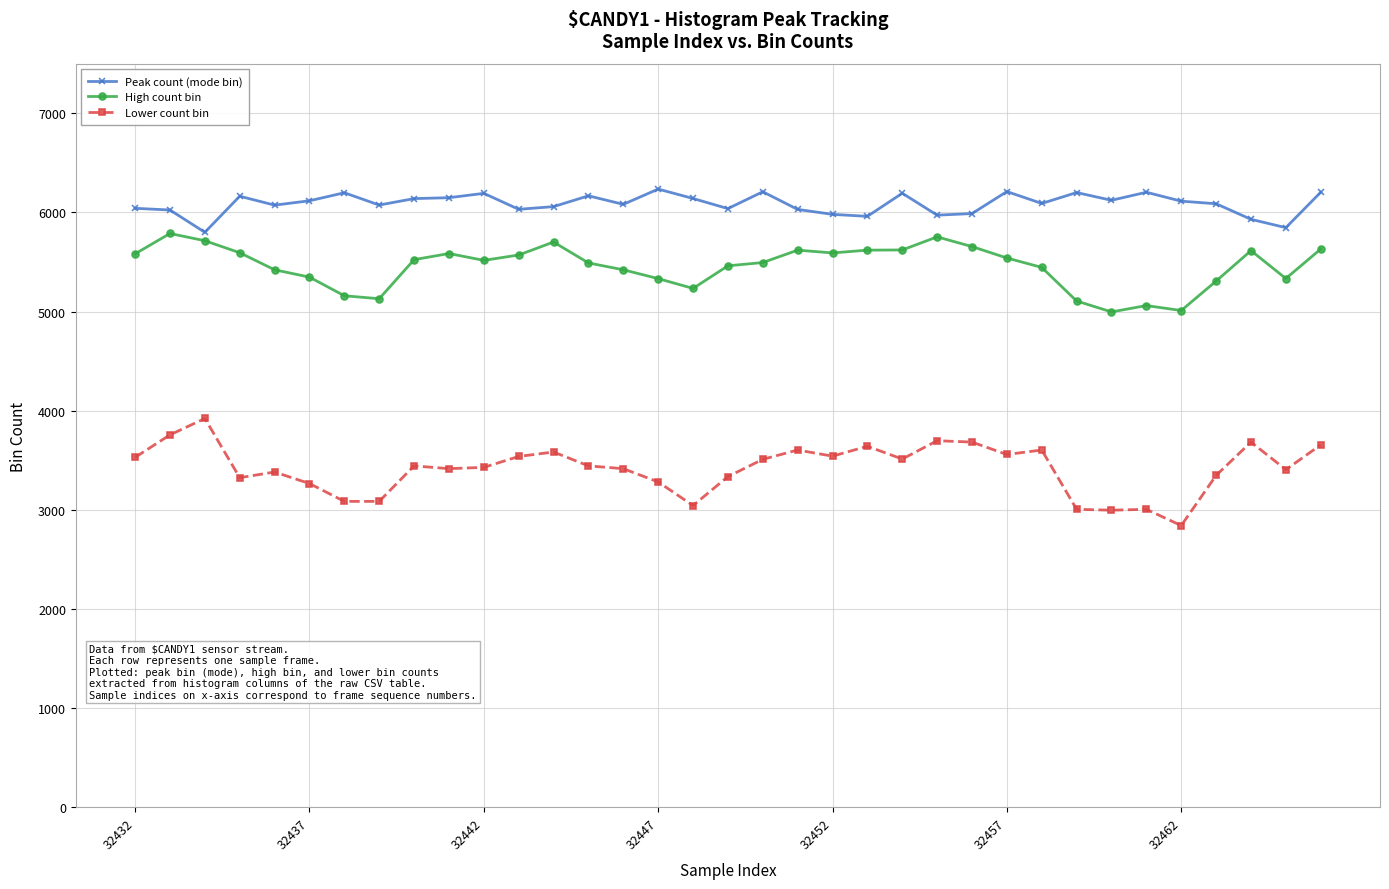

True or false: Peak count (mode bin) has more than 0 points higher than both neighbors.

True